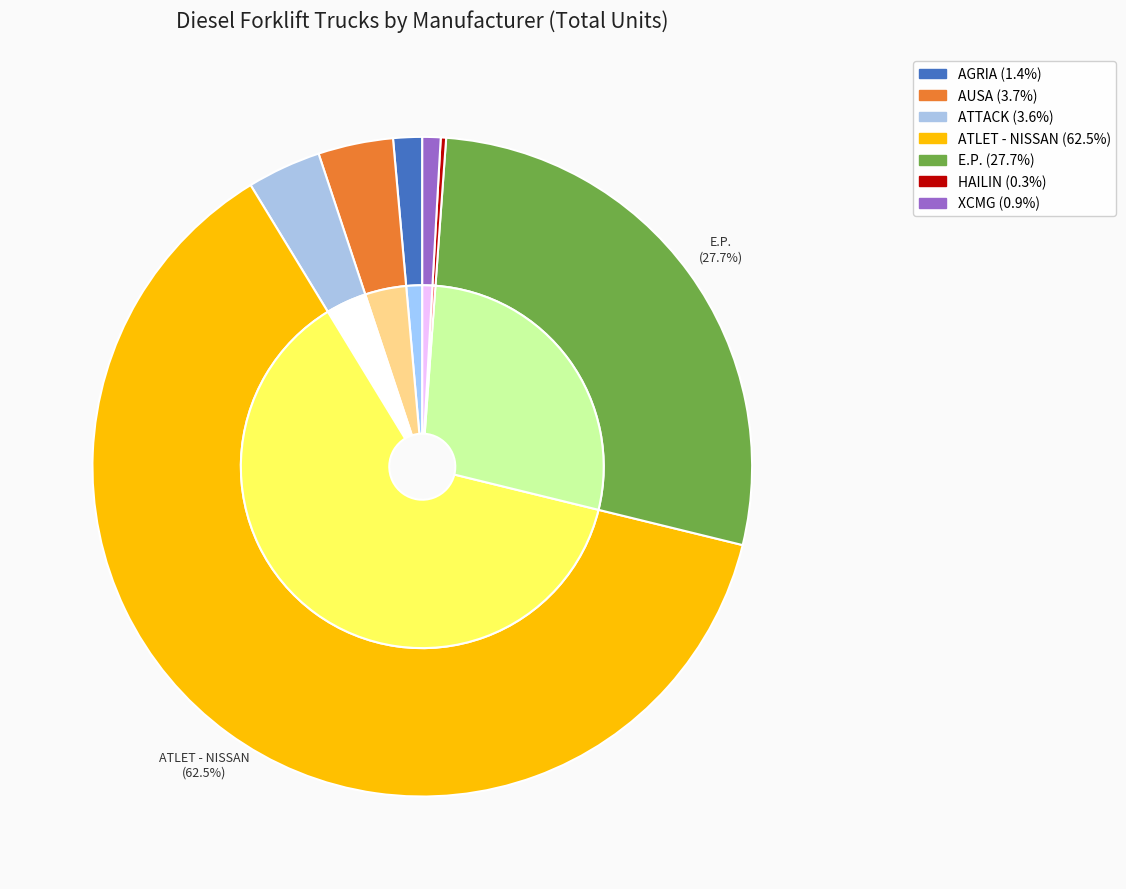

Does E.P. represent more than half of the total?

No